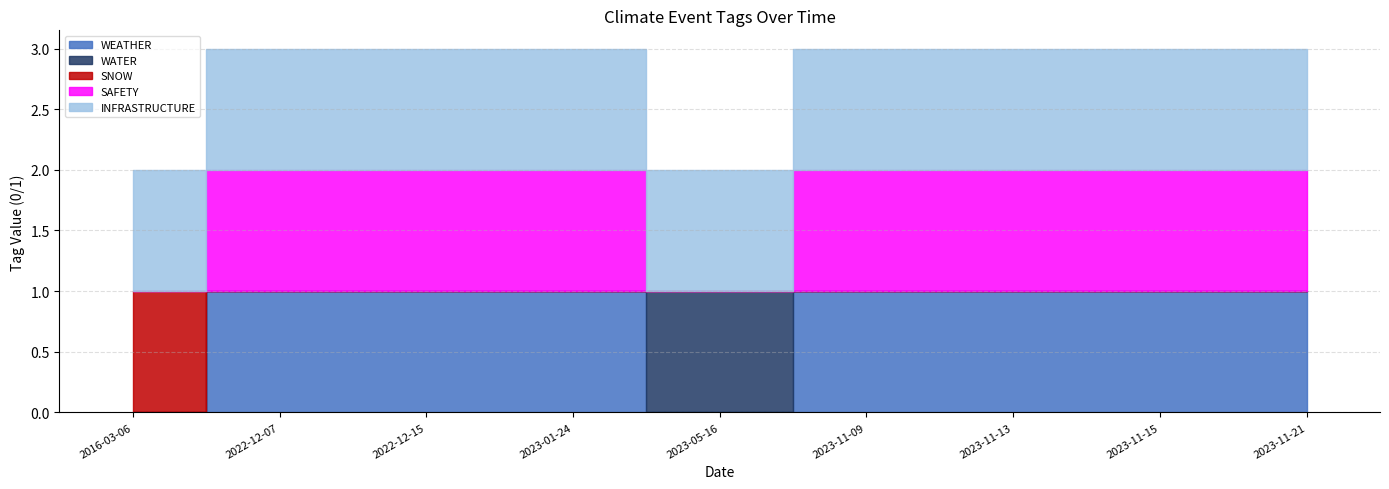

True or false: WEATHER and INFRASTRUCTURE intersect in this chart.

False